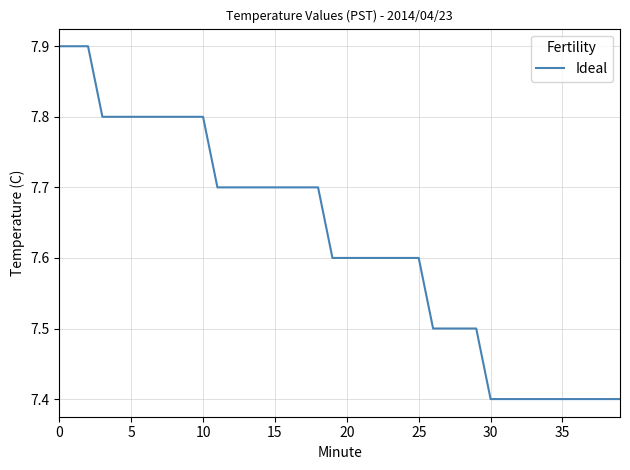

What is the maximum value shown in the chart?

7.9